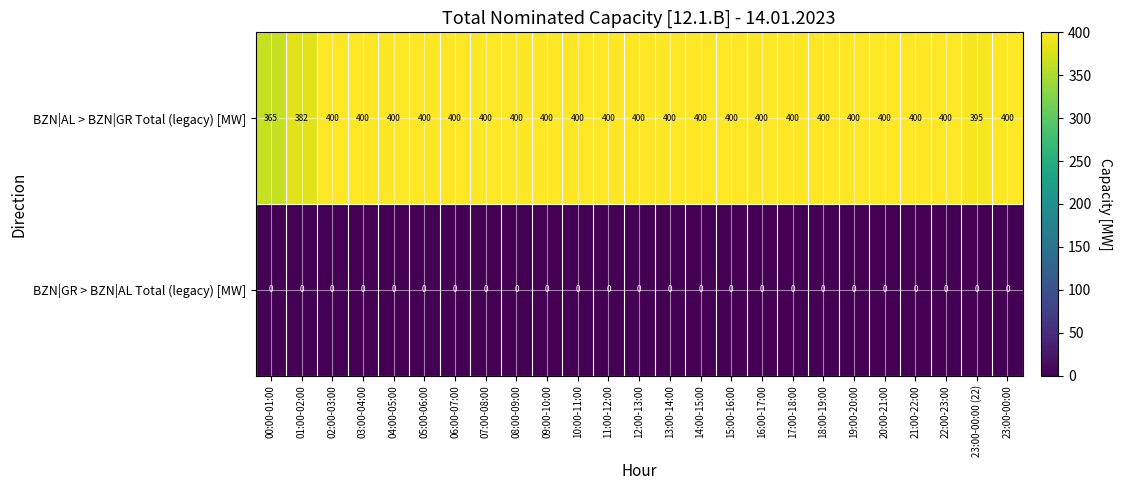

At which label does BZN|AL > BZN|GR Total (legacy) [MW] reach its minimum?

00:00-01:00